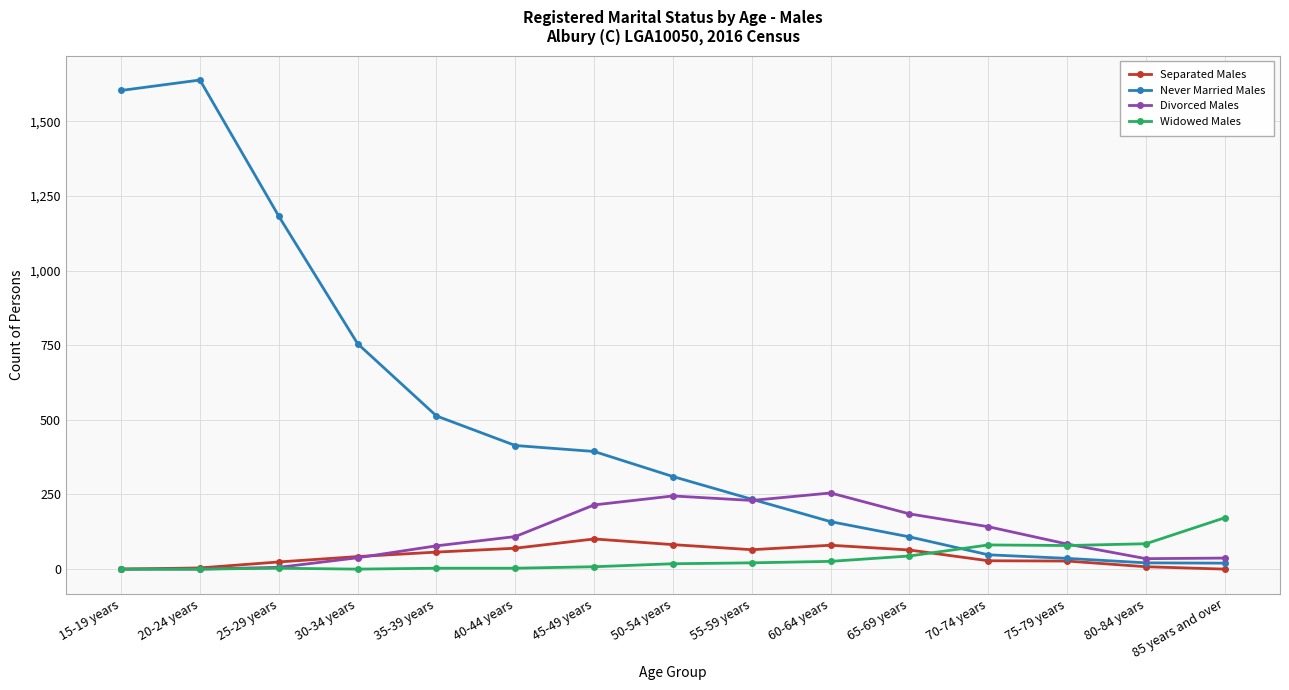

What is the highest value of the Widowed Males series?

172